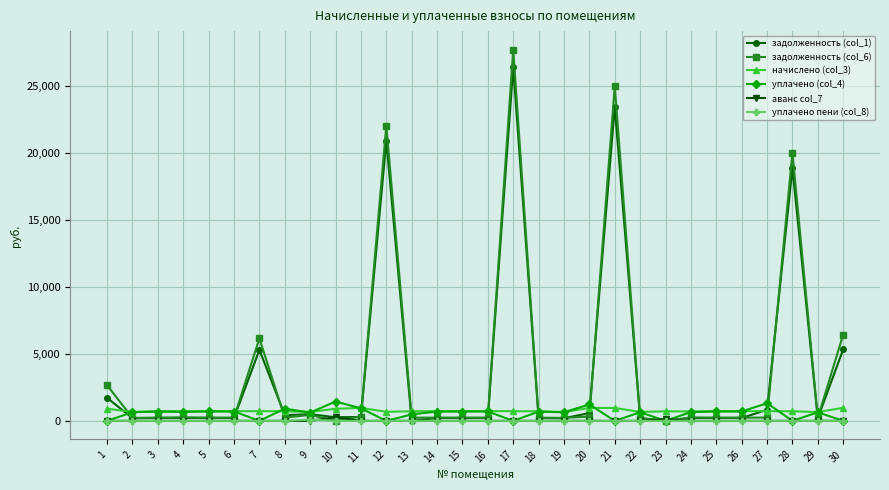

True or false: задолженность (col_1) has more than 0 points higher than both neighbors.

True